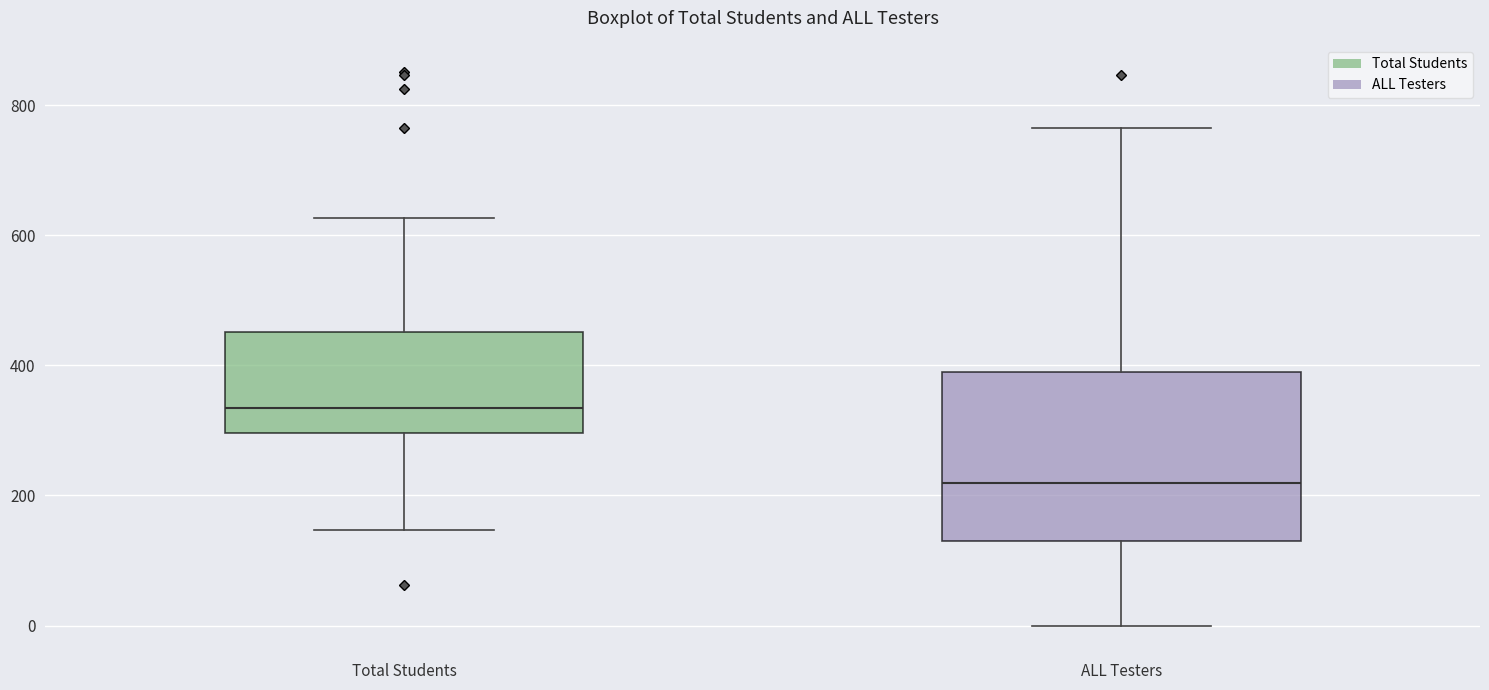

Reading left to right, read every box against the y-axis: the position of its median line, the range the box covers, and the ends of its whiskers. The values are not printed on the chart, so give them approximately, as read against the axis.

Total Students: median 340, box 300 to 460, whiskers 140 to 620
ALL Testers: median 220, box 140 to 380, whiskers 0 to 760